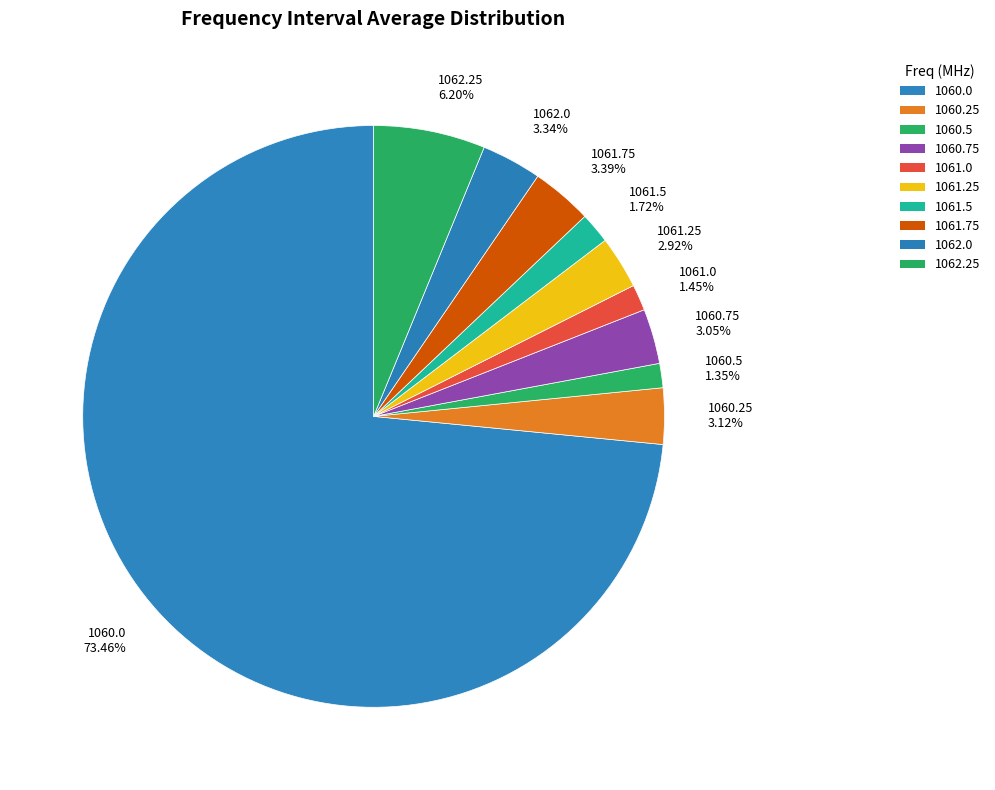

Do 1060.0 and 1061.25 together represent more than half of the pie?

Yes